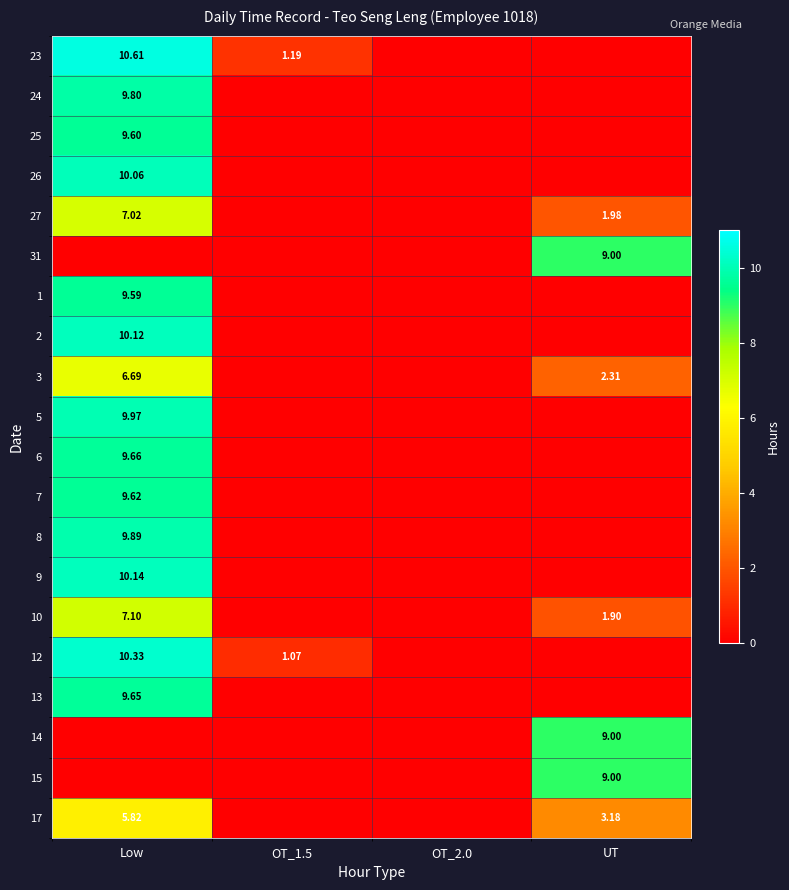

What is the maximum value for 26?

10.1